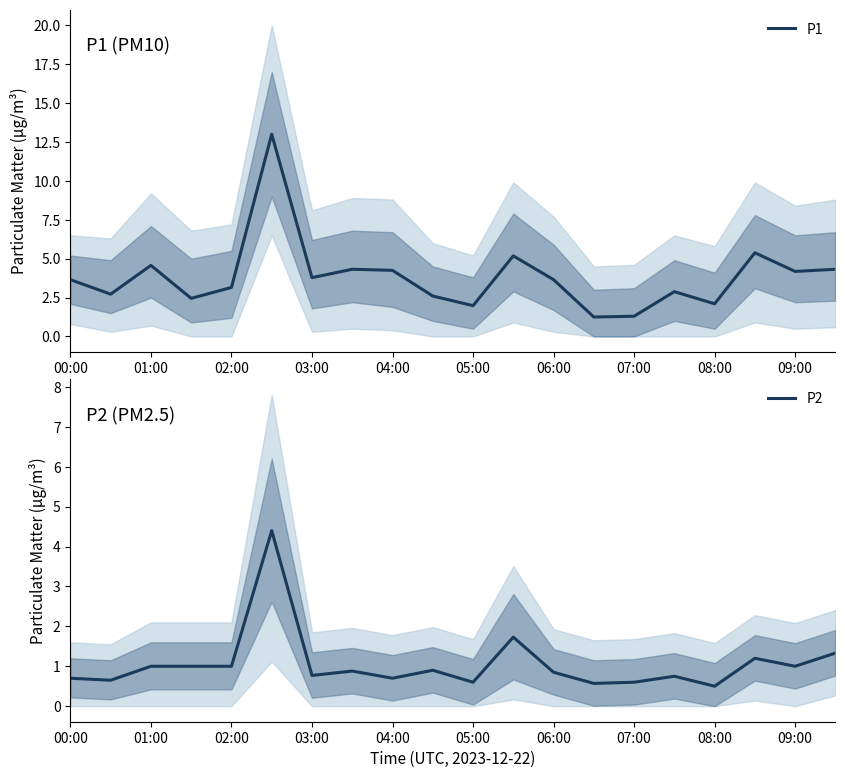

True or false: P2 and P1 intersect in this chart.

False